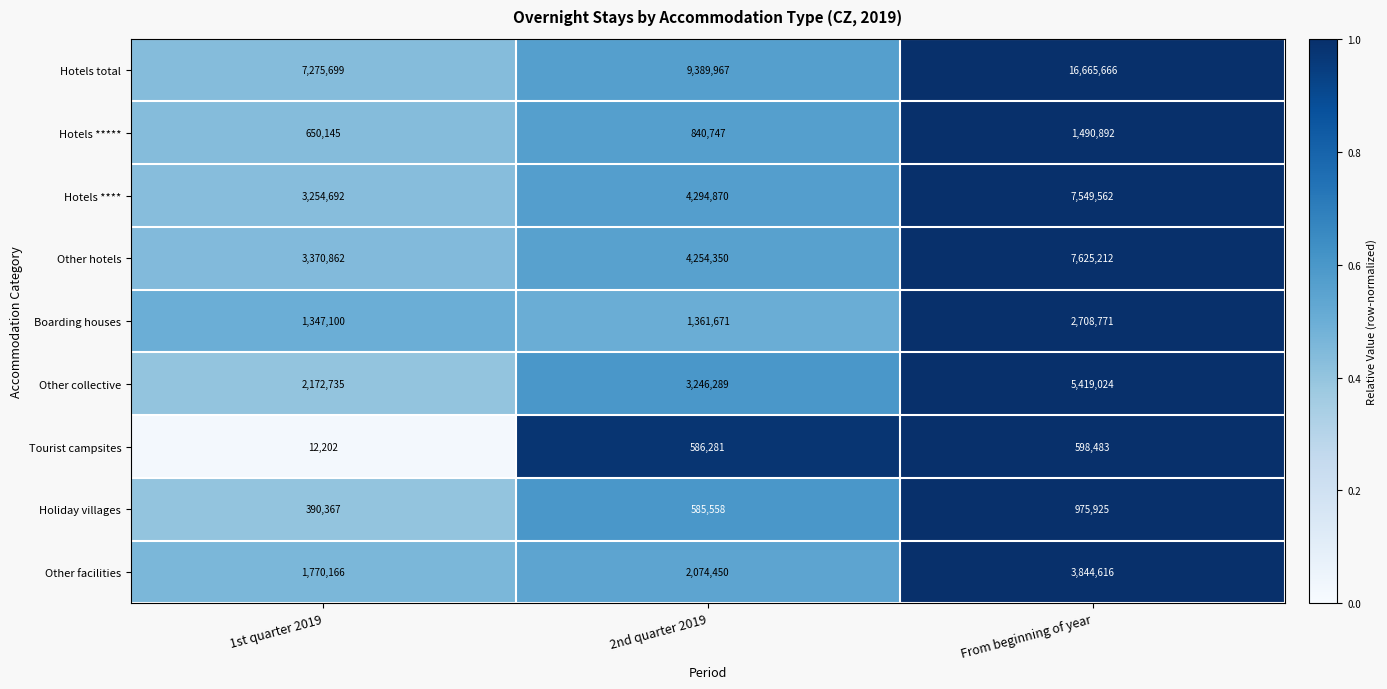

At From beginning of year, list the series in order from largest to smallest.

Hotels total, Other hotels, Hotels ****, Other collective, Other facilities, Boarding houses, Hotels *****, Holiday villages, Tourist campsites